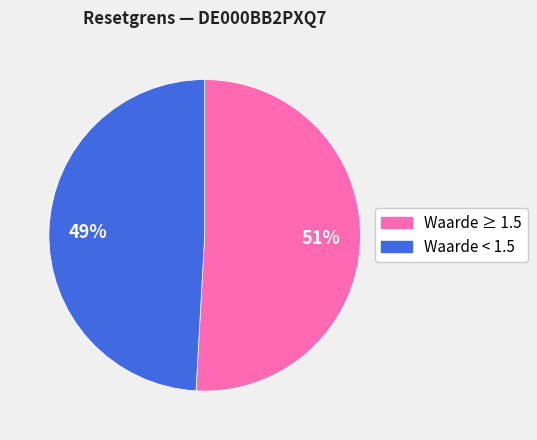

Is there any slice that represents more than half of the pie?

Yes